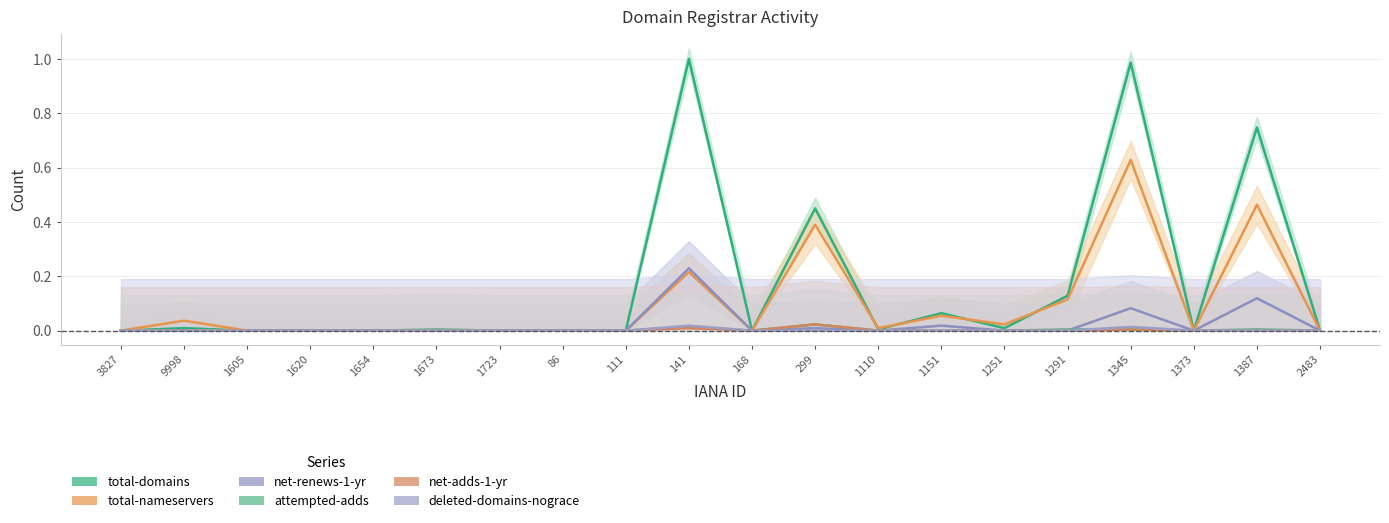

True or false: net-renews-1-yr has a value of 0.0 at 1345.

False